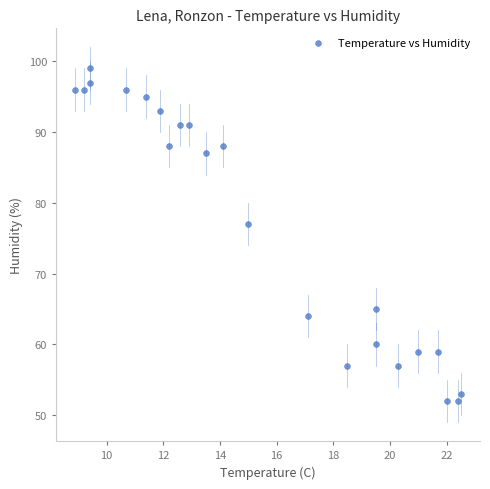

What Y value in the scatter plot is closest to 75?

77